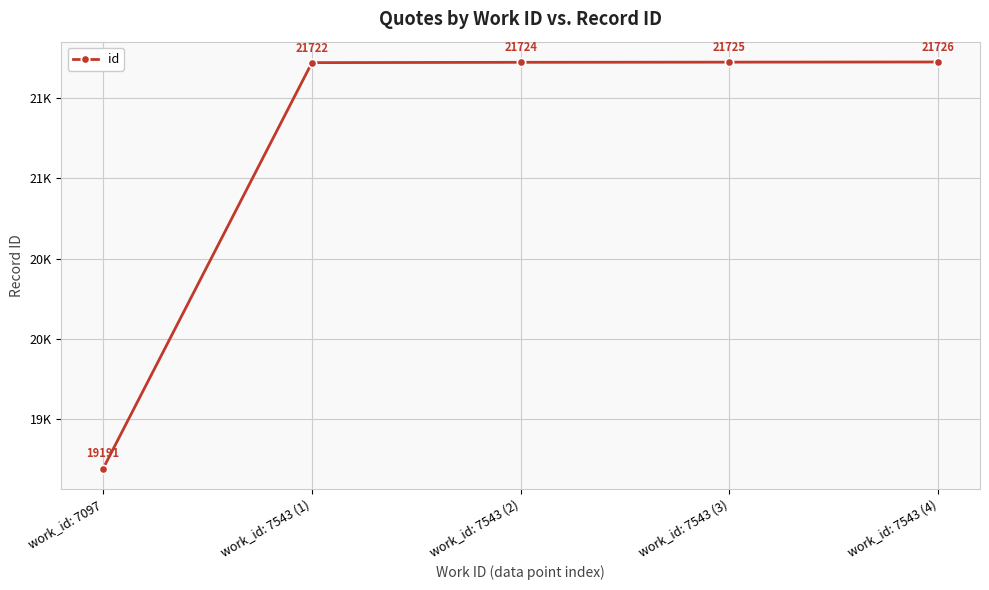

Reading right to left, transcribe all the data shown in this chart.

21726	21725	21724	21722	19191